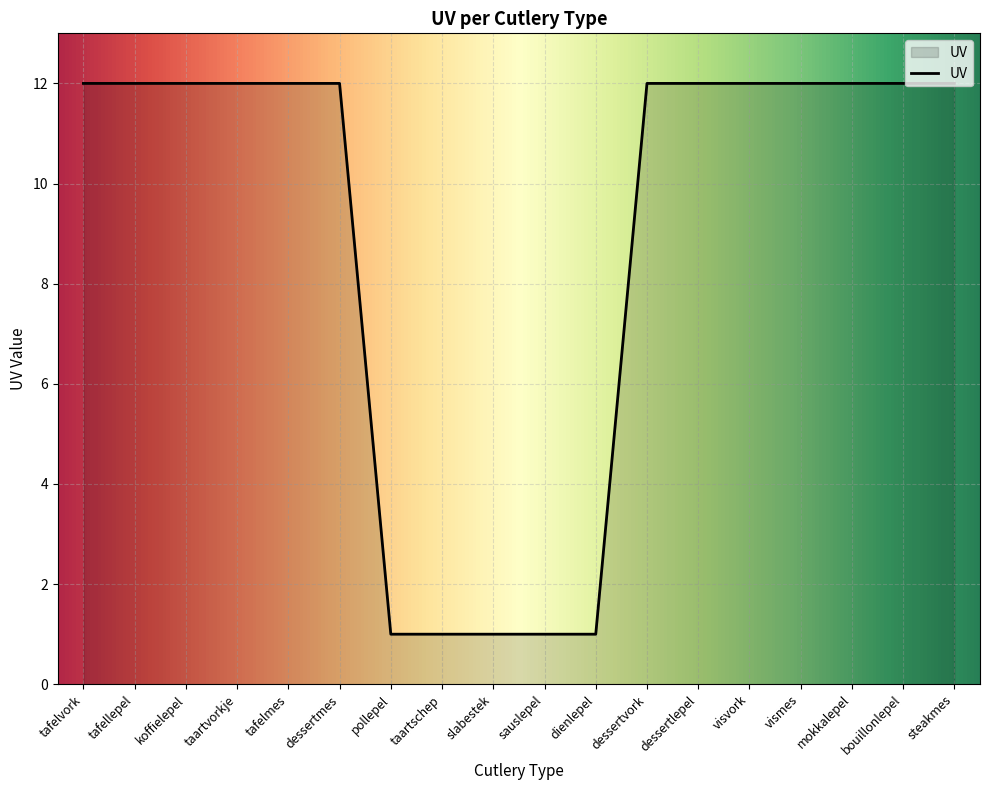

What is the ratio of the value at pollepel to the value at taartvorkje?

0.1